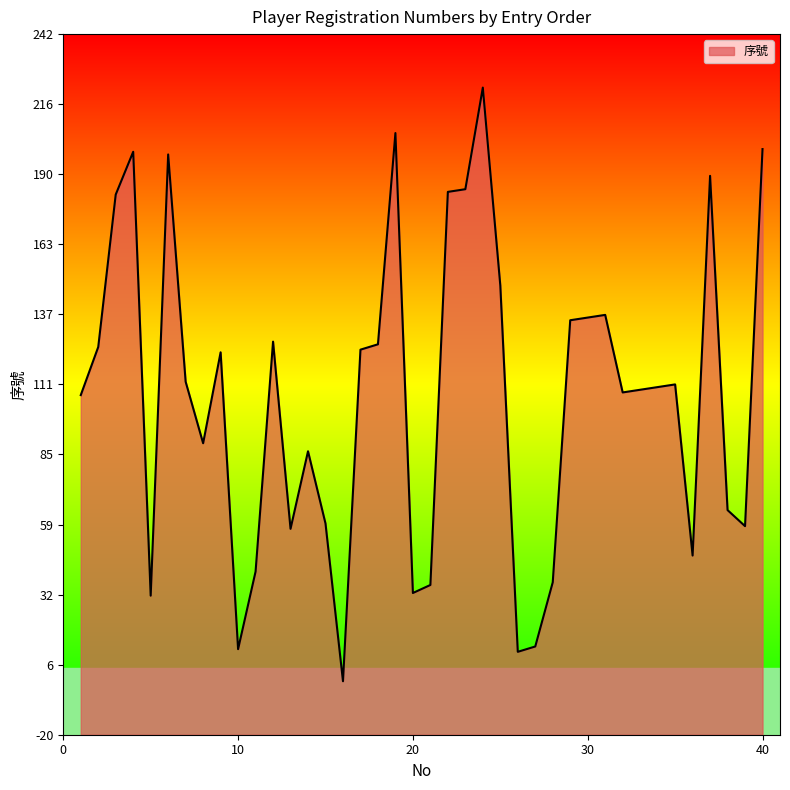

True or false: there are more than 0 points higher than both neighbors.

True